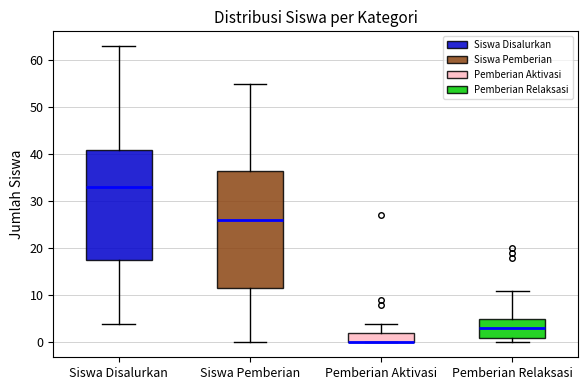

Where does the median line of the box for Siswa Disalurkan sit on the y-axis? The values are not printed on the chart, so give them approximately, as read against the axis.

33